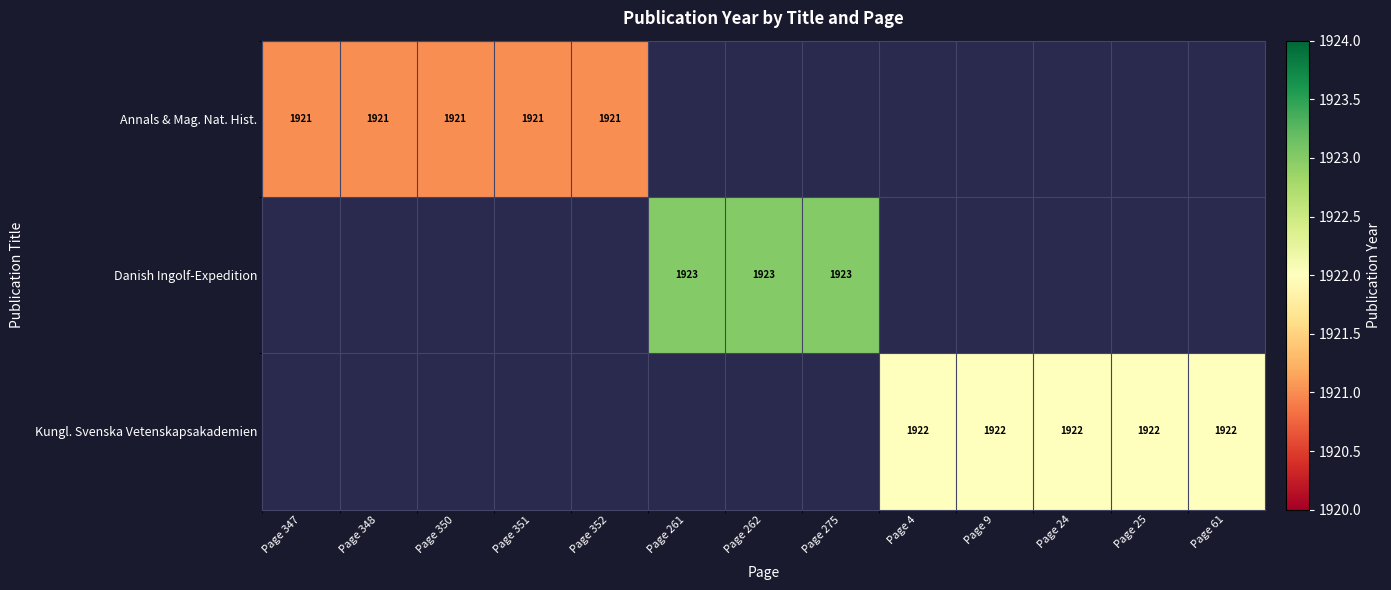

Is it true that Kungl. Svenska Vetenskapsakademien equals 2538 at Page 24?

False